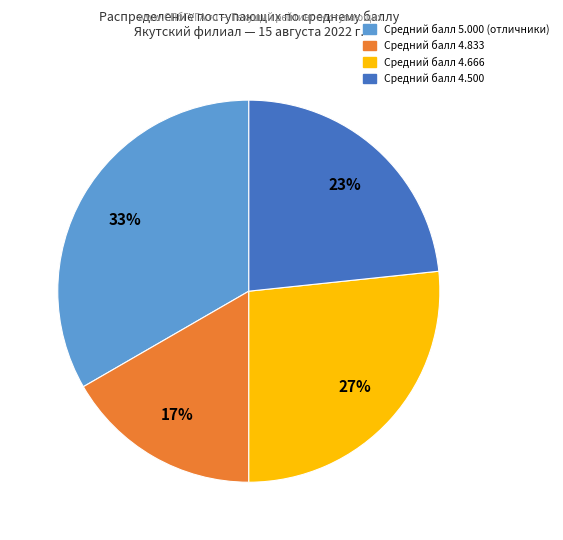

To the nearest percent, what is the average slice percentage?

25%